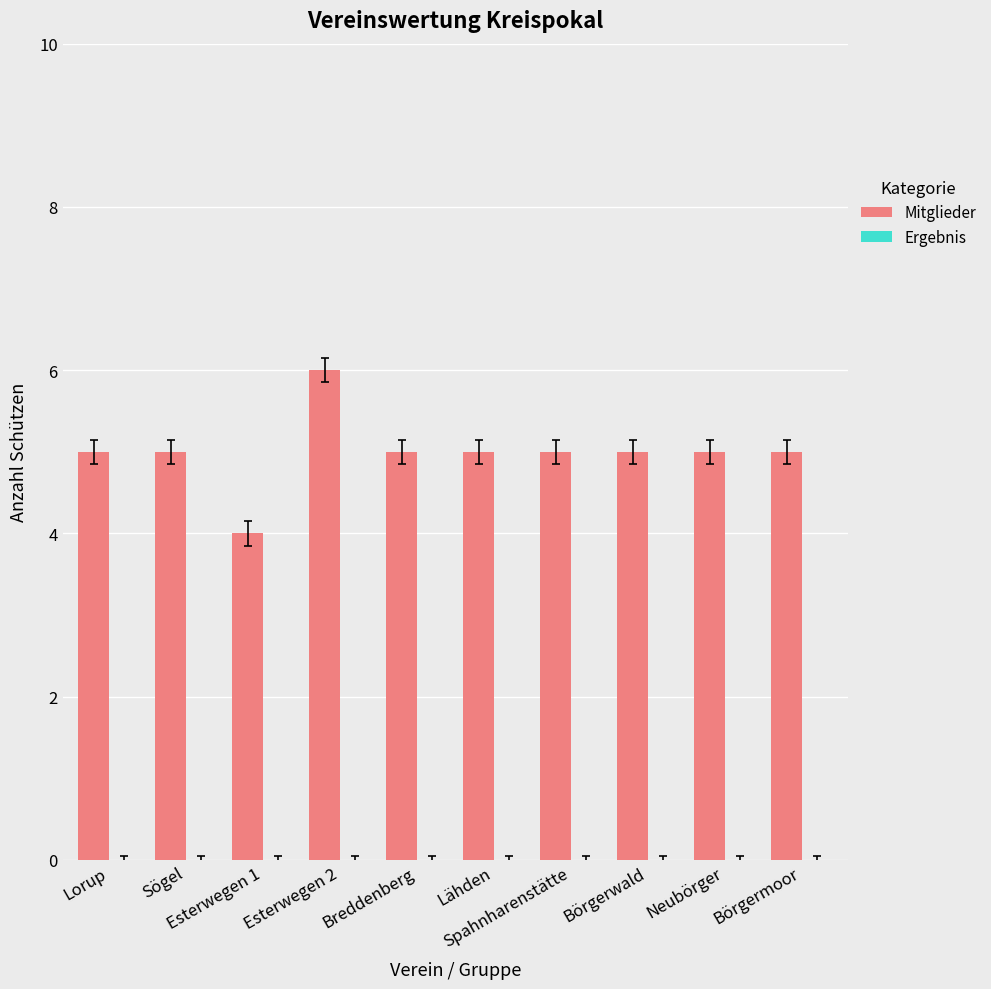

What is the value of the 2nd bar from the left?

5